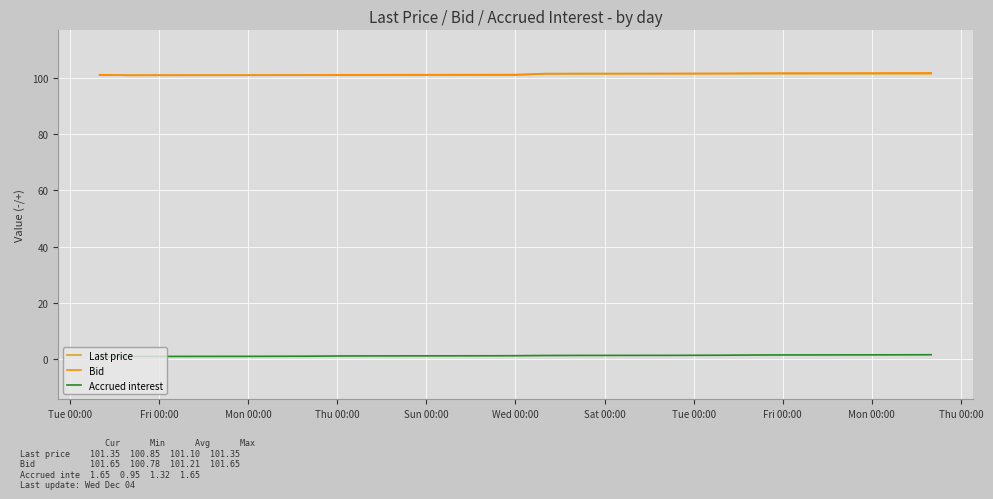

How many lines are shown in the chart?

3